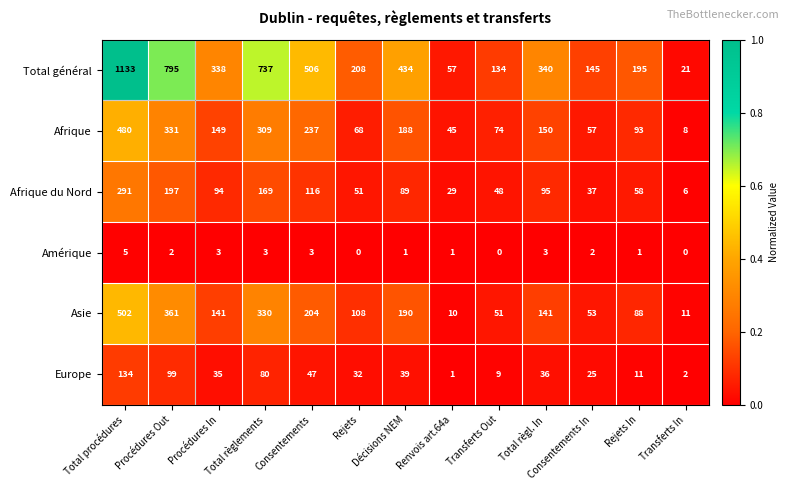

Rank the series by their maximum value, from highest to lowest.

Total général, Asie, Afrique, Afrique du Nord, Europe, Amérique